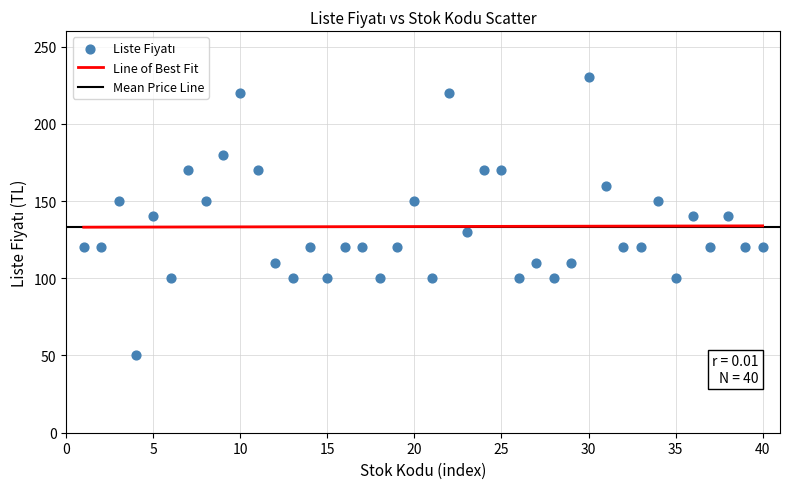

What is the range of X values (max minus min)?

39